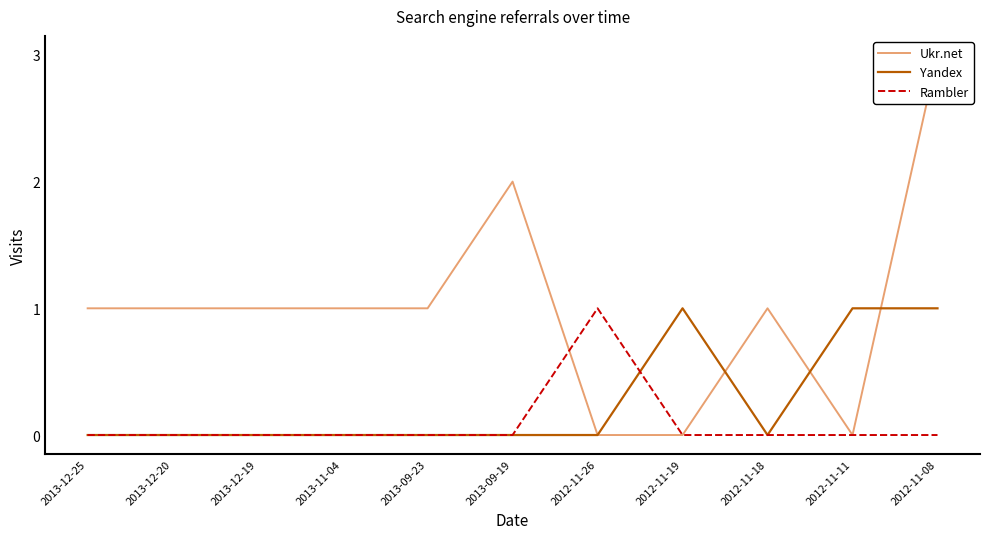

Which series has the largest range (max minus min)?

Ukr.net